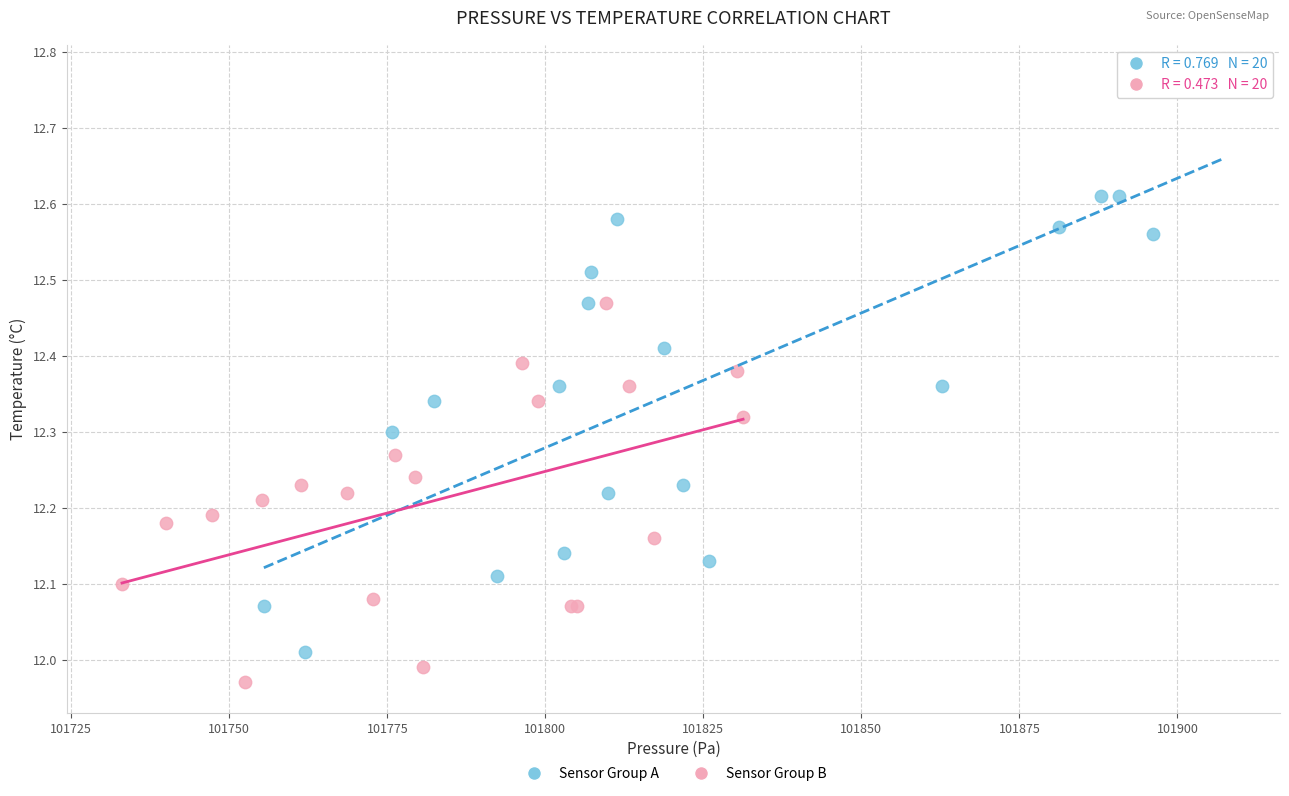

Which series has the widest spread of Y values?

Sensor Group A